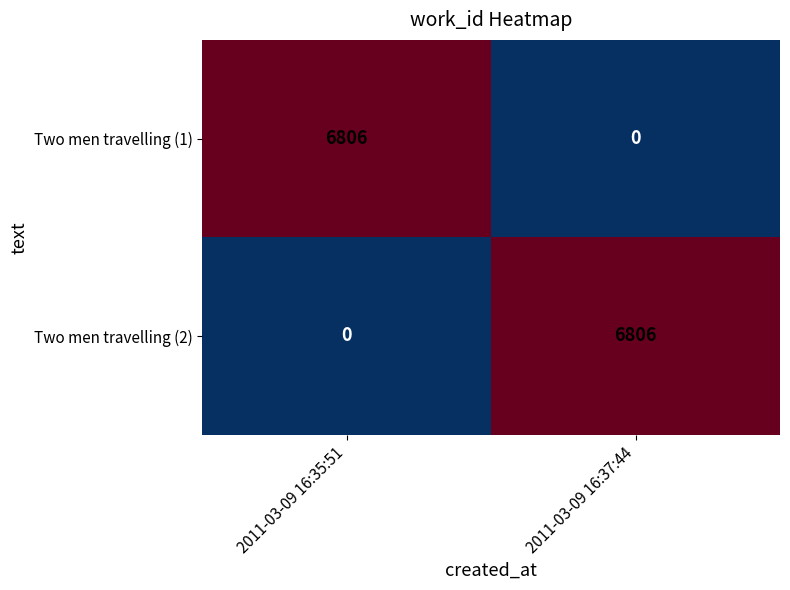

What is the total value across all series at 2011-03-09 16:37:44?

6806